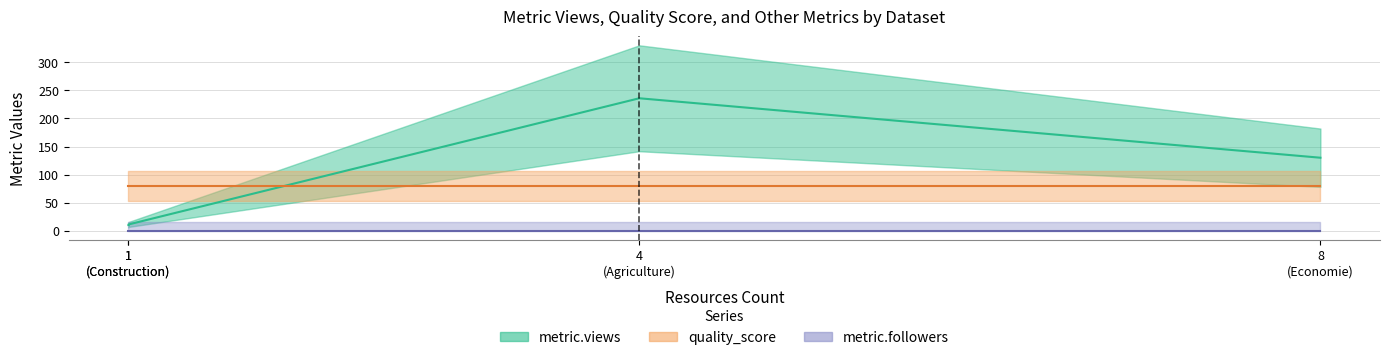

Does the chart have visible grid lines?

Yes